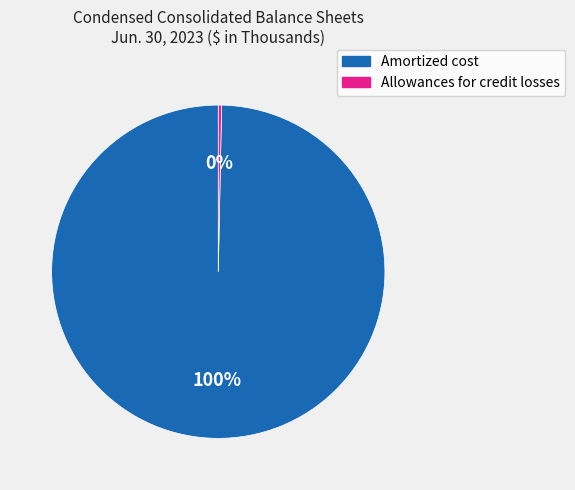

Rank the categories by value from lowest to highest.

Allowances for credit losses, Amortized cost